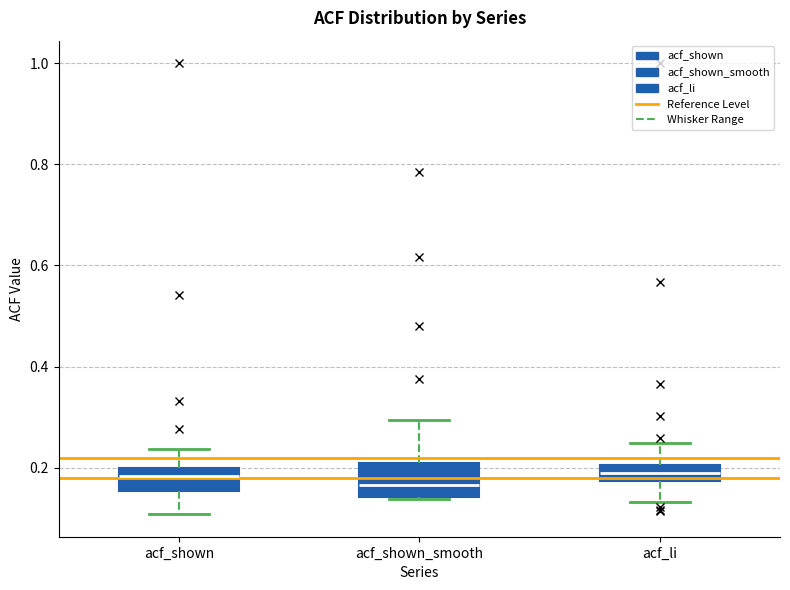

Which box is the tallest, from its lower edge to its upper edge?

acf_shown_smooth